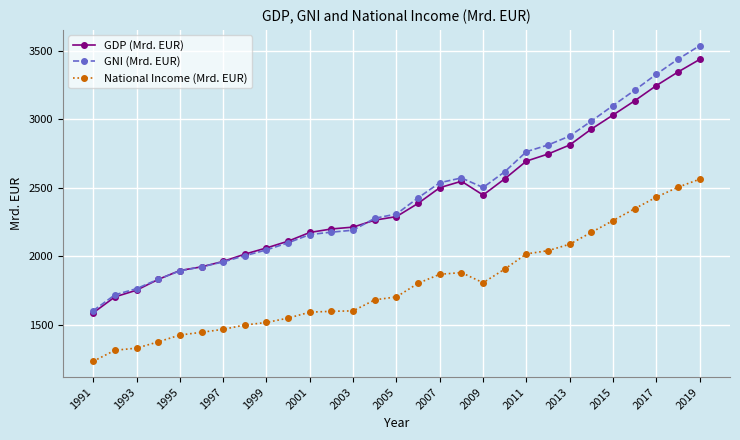

Which series has the largest range (max minus min)?

GNI (Mrd. EUR)